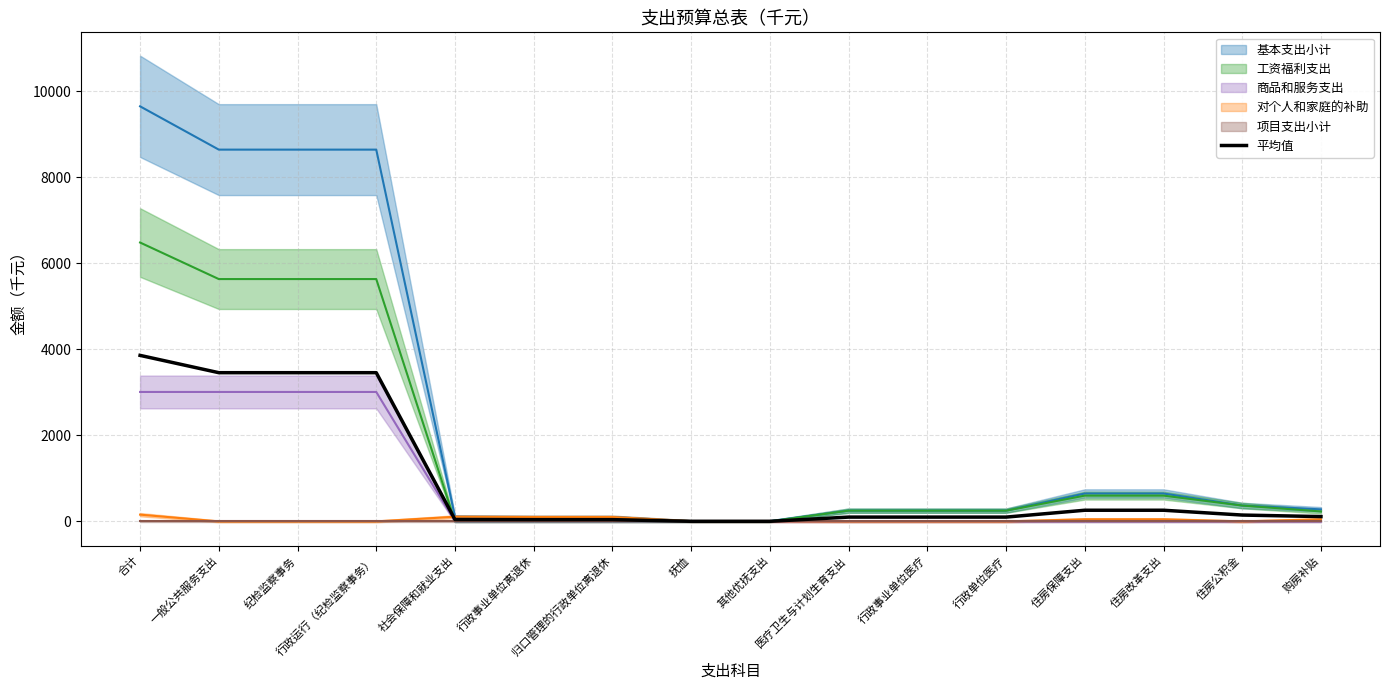

At which label does 平均值 reach its peak?

合计